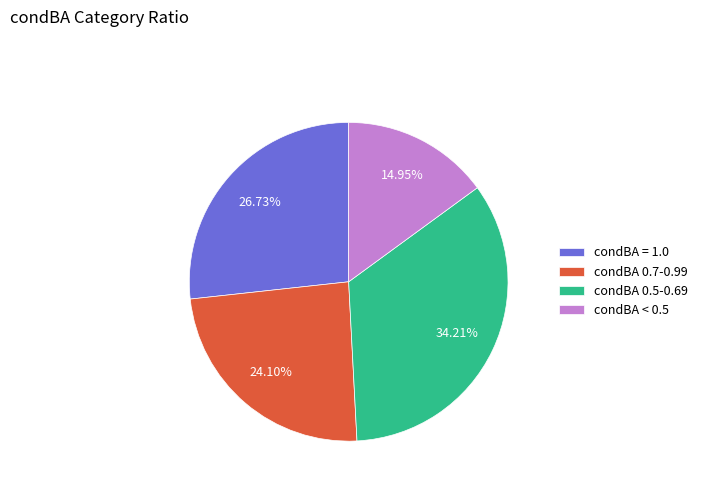

What is the smallest slice in the pie chart?

condBA < 0.5